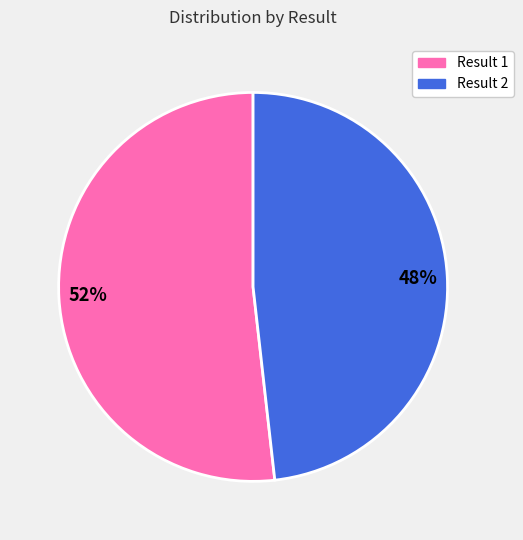

What is the largest slice in the pie chart?

52%